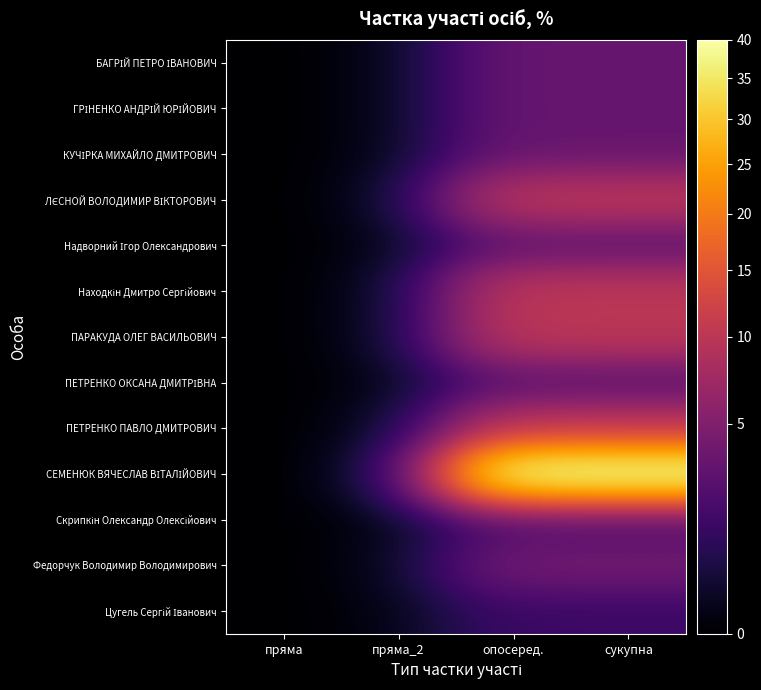

At how many categories does at least one series exceed 21?

2